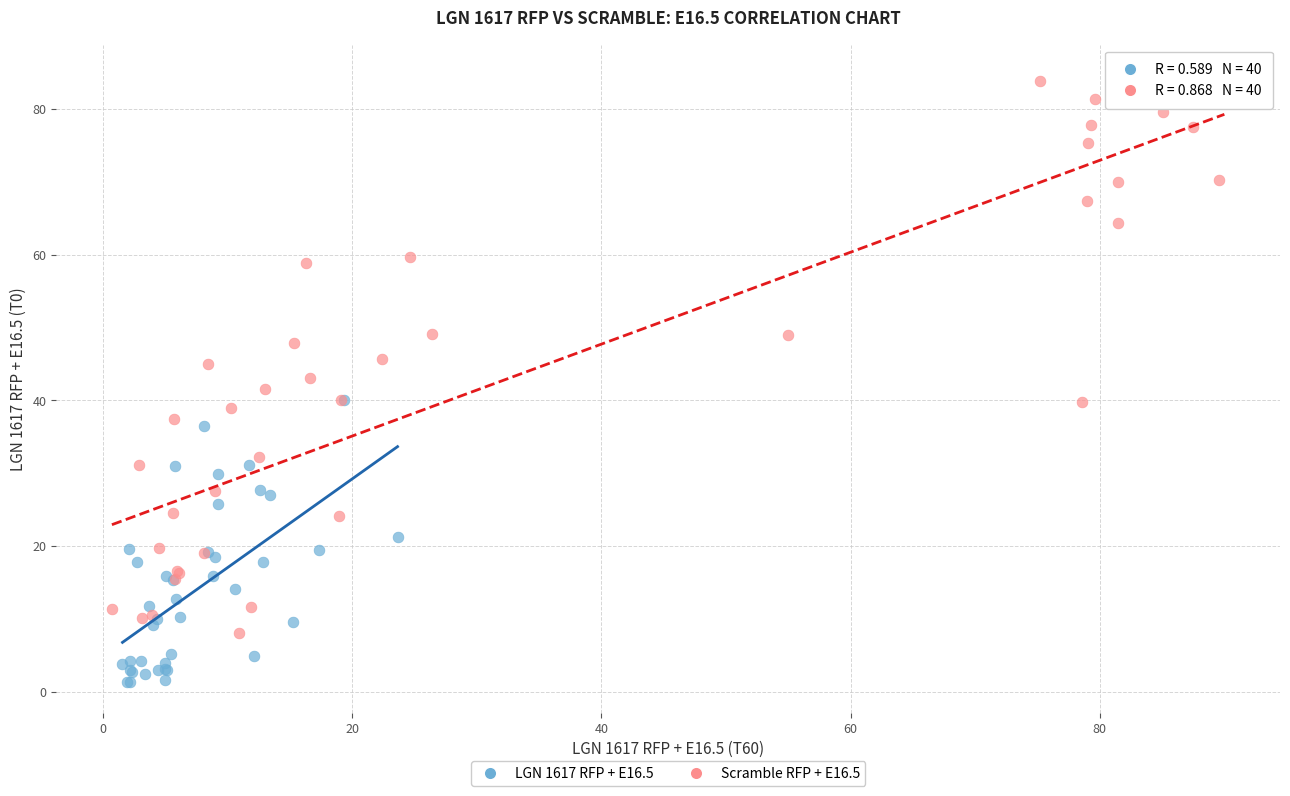

Which series contains the highest Y value?

Scramble RFP + E16.5